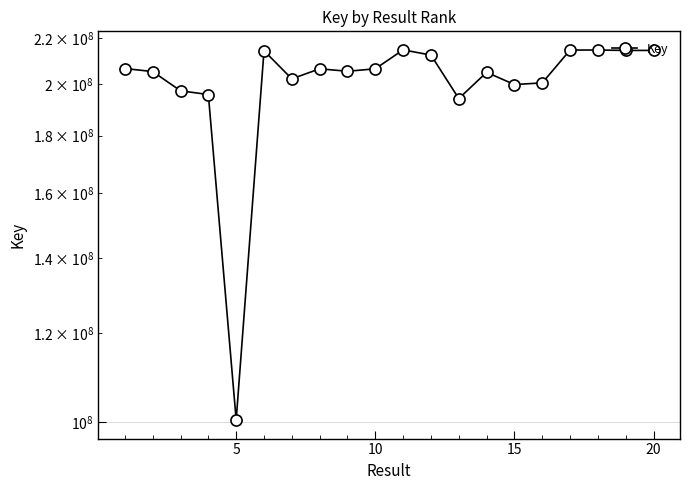

What is the sum of all values?

4025641323